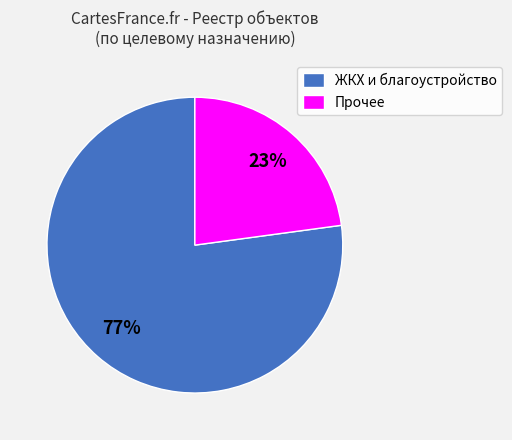

To the nearest percent, what is the difference between the largest and smallest slice percentages?

54%